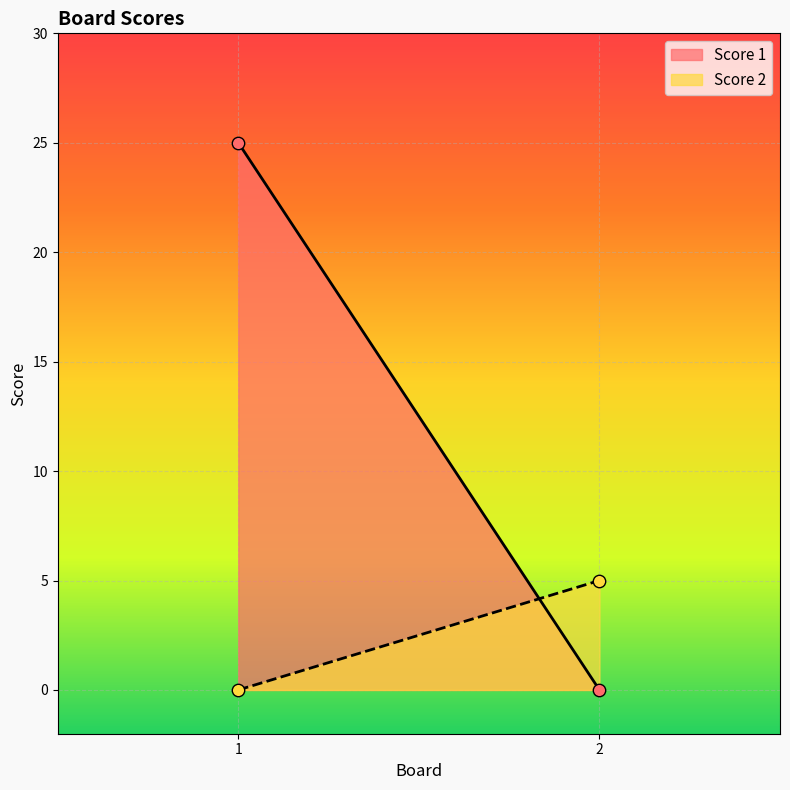

Which series has the largest Y range (max minus min)?

Score 1